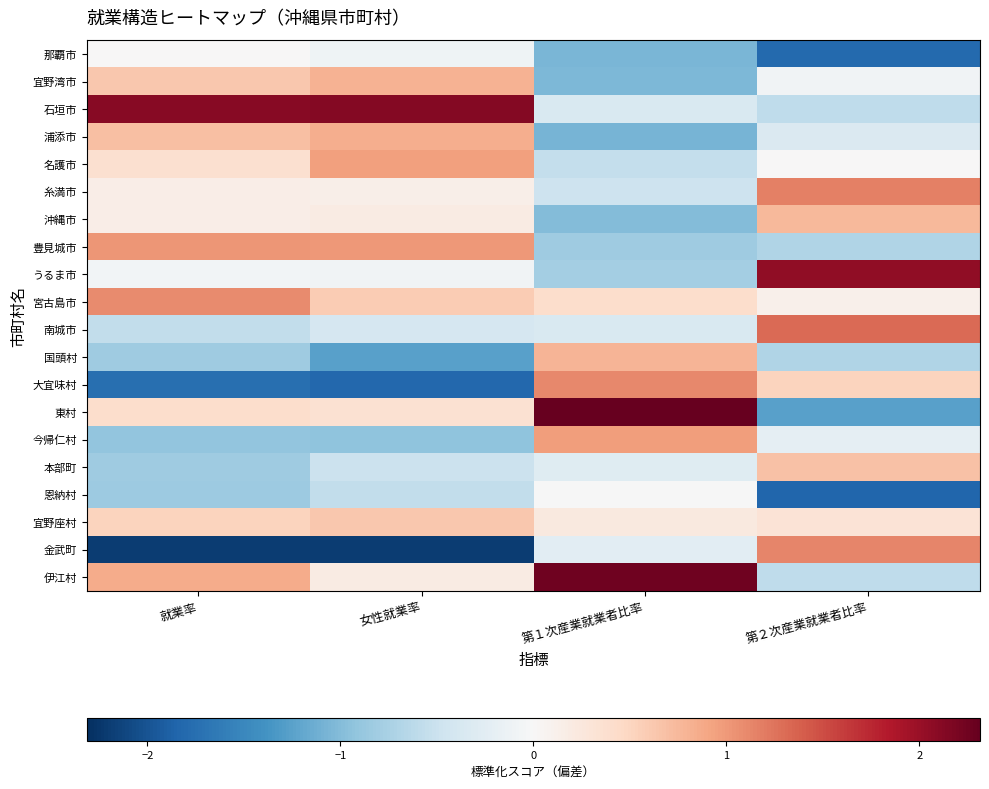

Between 第１次産業就業者比率 and 女性就業率, which is larger?

女性就業率